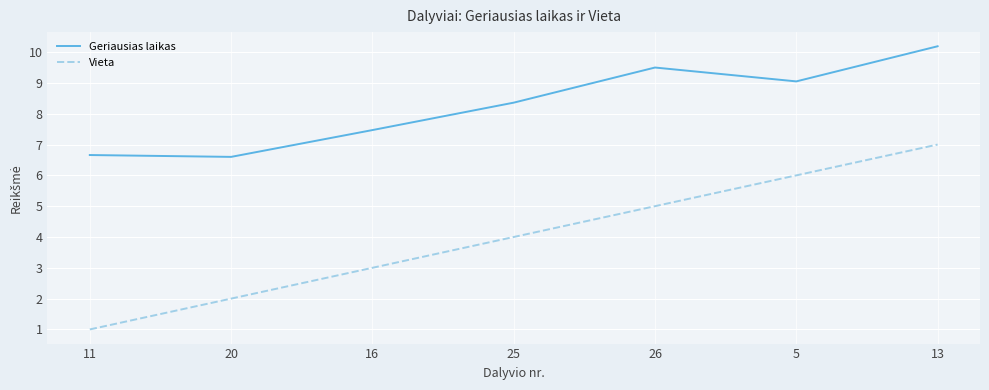

True or false: Vieta and Geriausias laikas cross at least once.

False